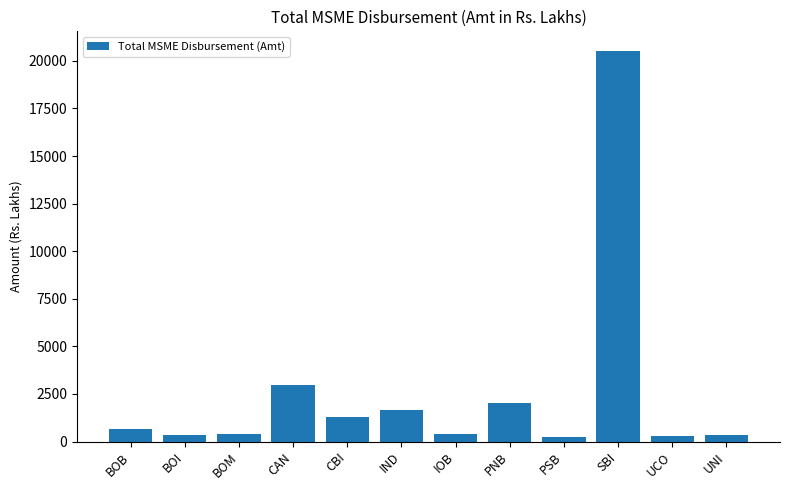

Which category has the highest value across all series?

SBI